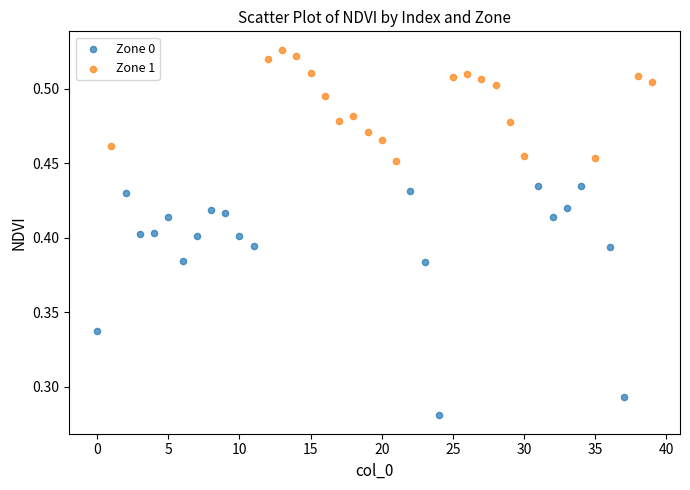

What are all the series names shown in the legend?

Zone 0, Zone 1